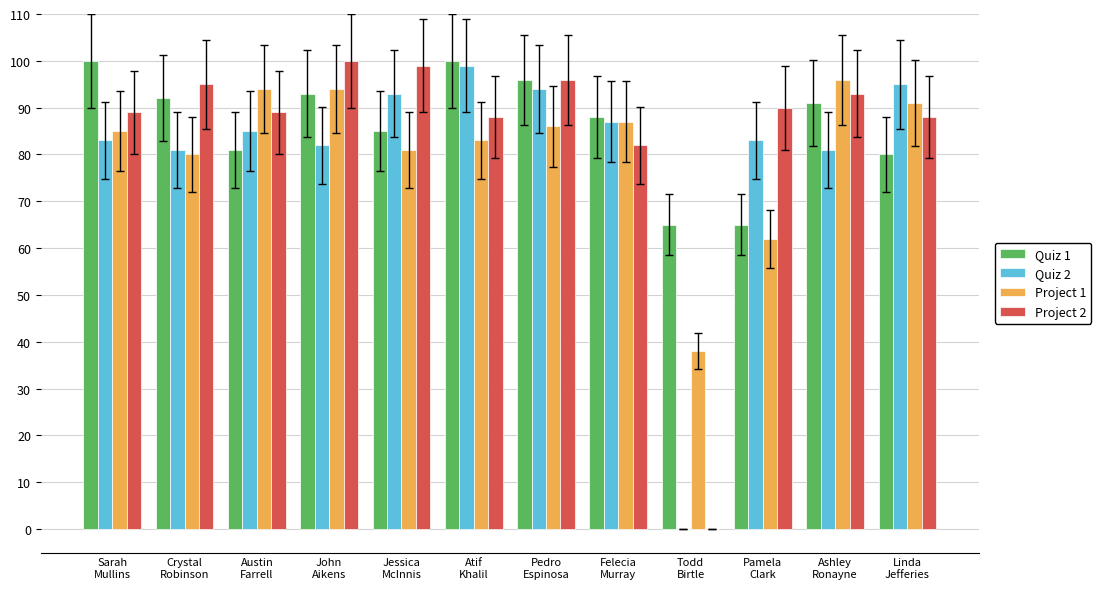

What is the maximum value shown in the chart?

100